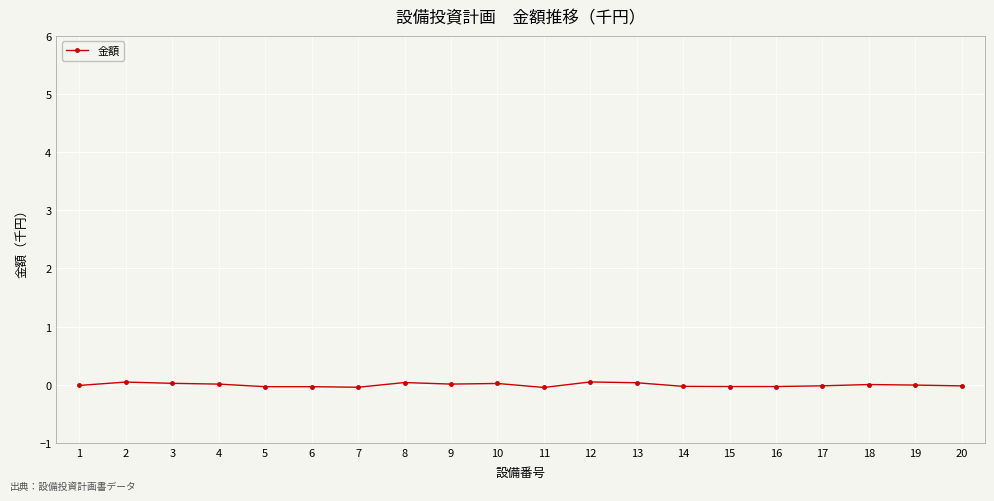

Is it true that the value at 11 is -0.0?

True